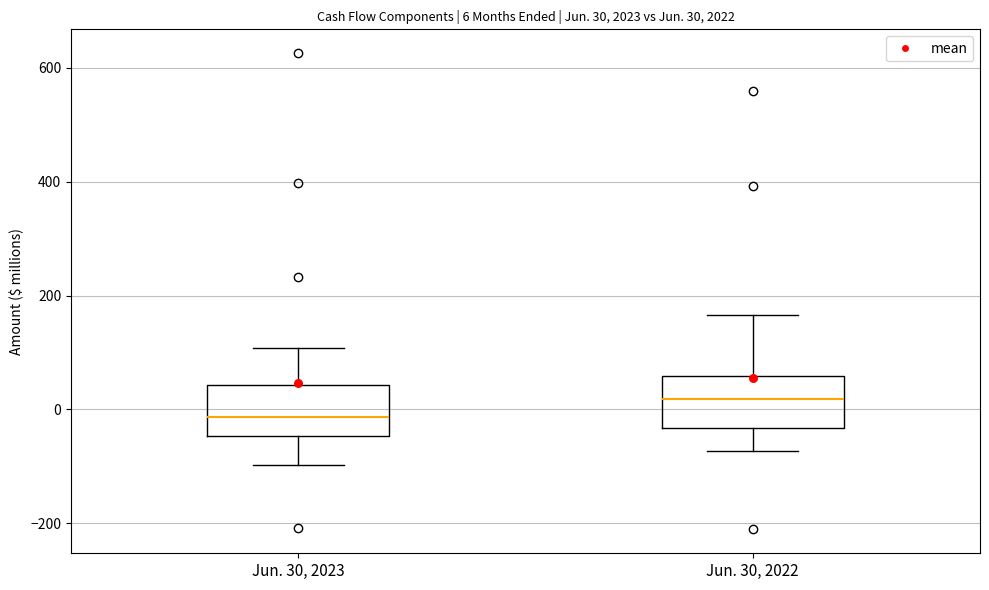

Which box's median line is the lowest?

Jun. 30, 2023